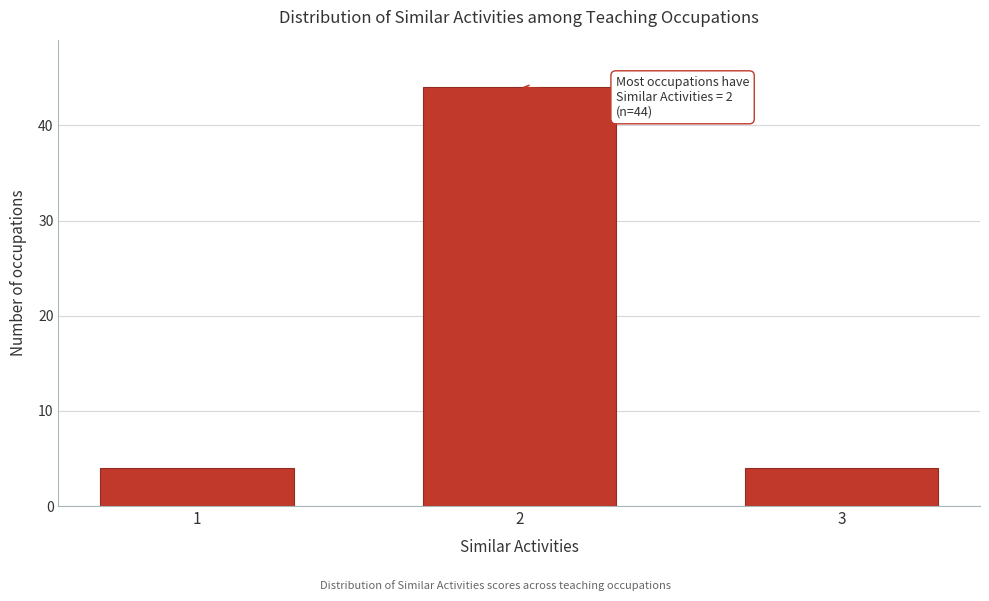

Reading left to right, extract all data points from this chart.

4	44	4